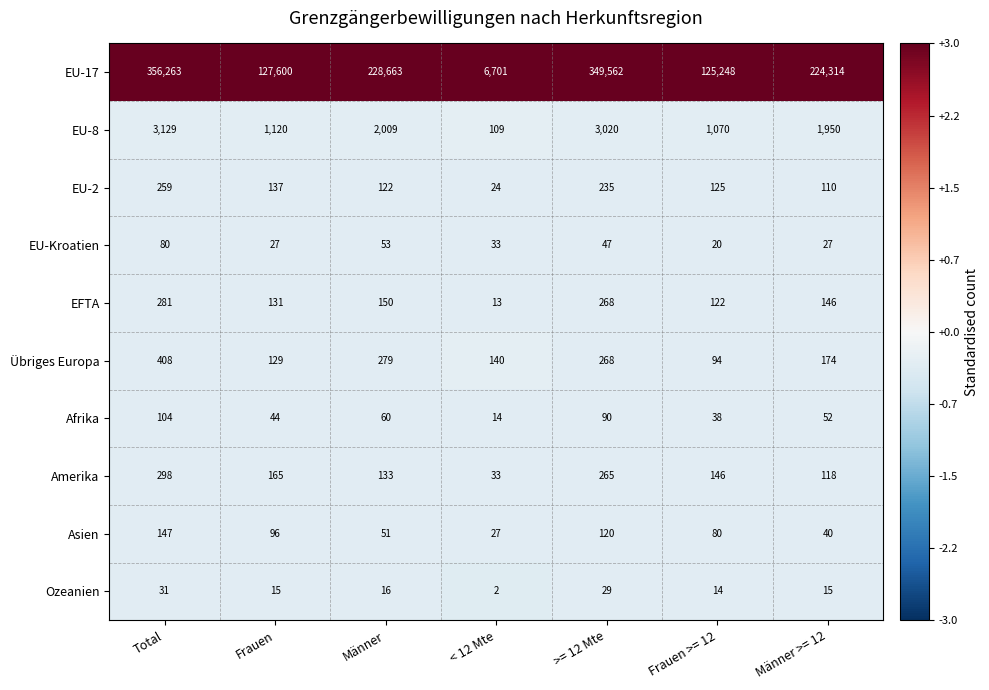

What is the smallest value displayed?

2